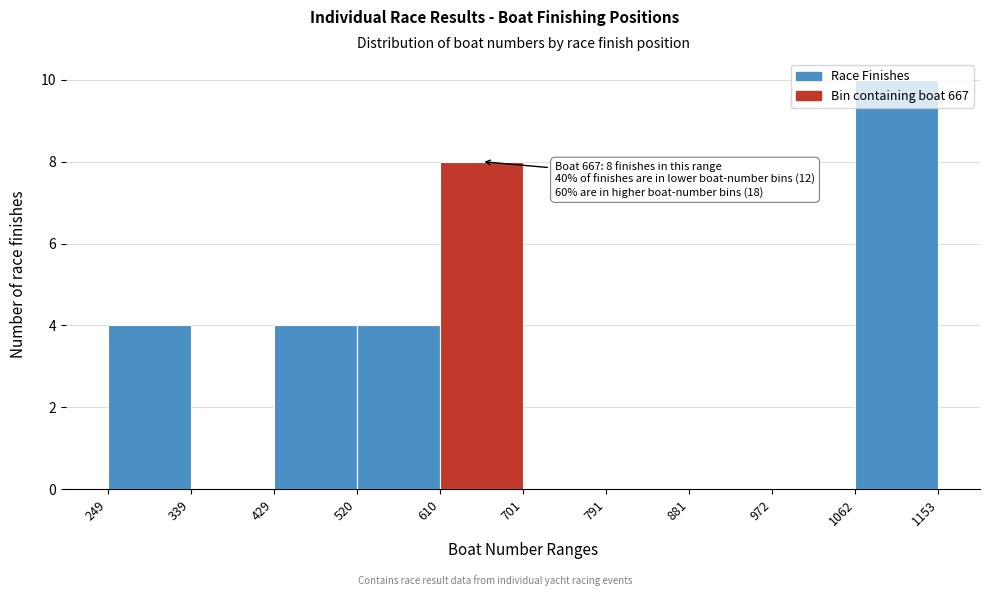

Over which range of the x-axis is the bar tallest?

1062 to 1153